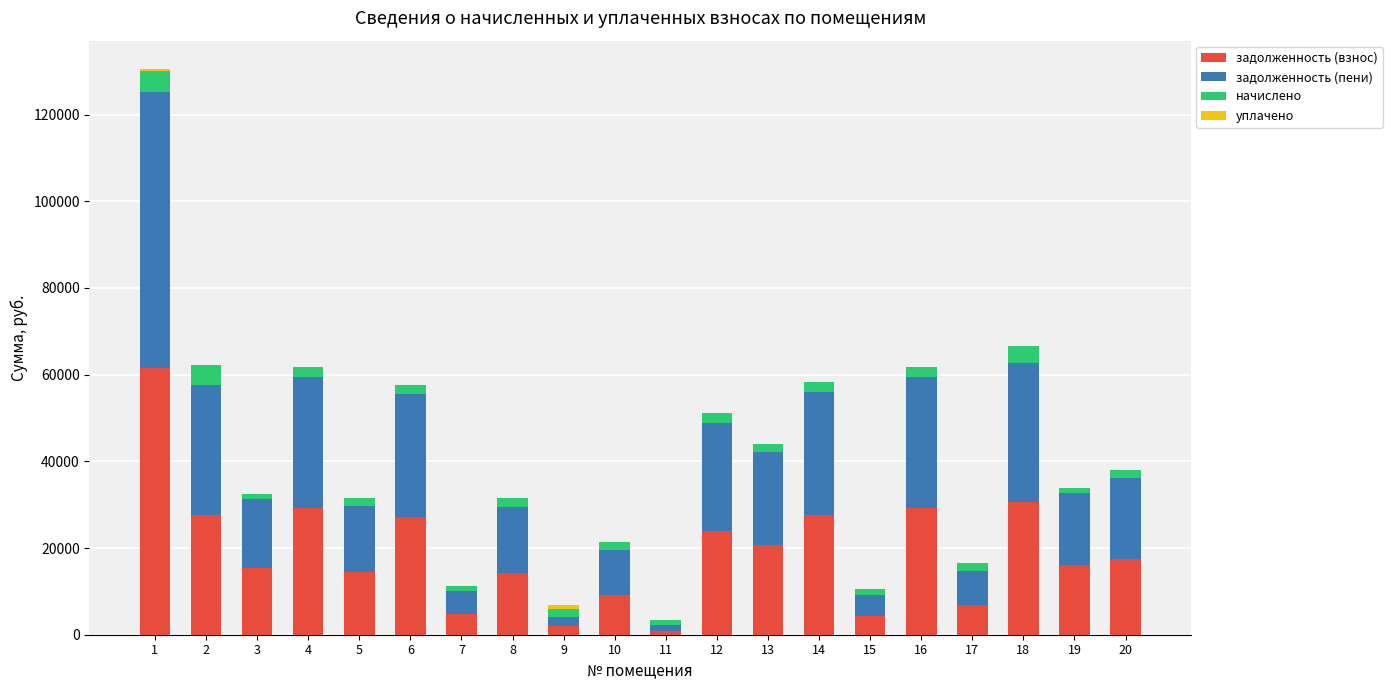

What is the highest value of the задолженность (взнос) series?

61591.7